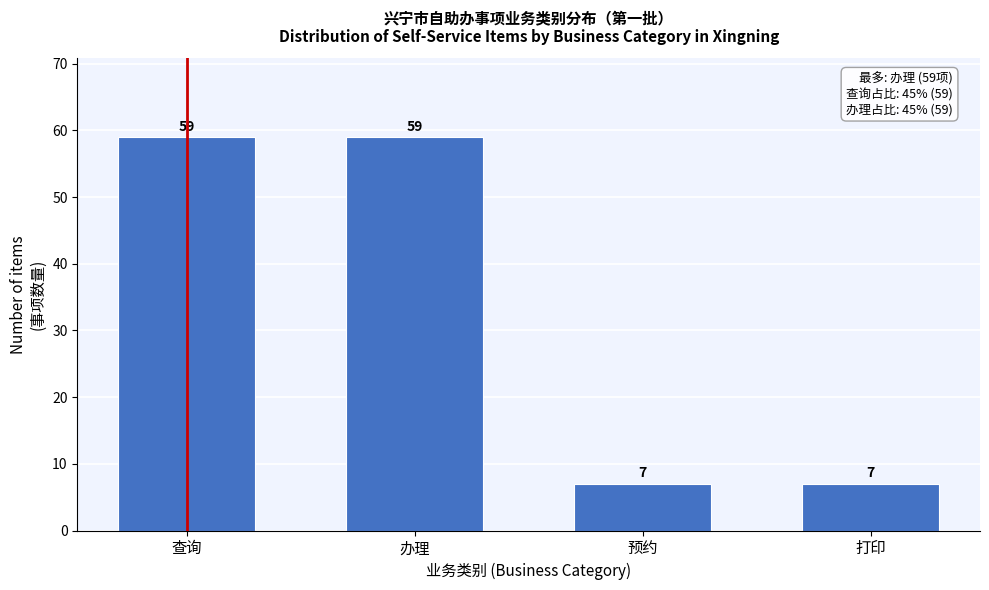

Reading left to right, what are all the values shown in this chart?

59	59	7	7